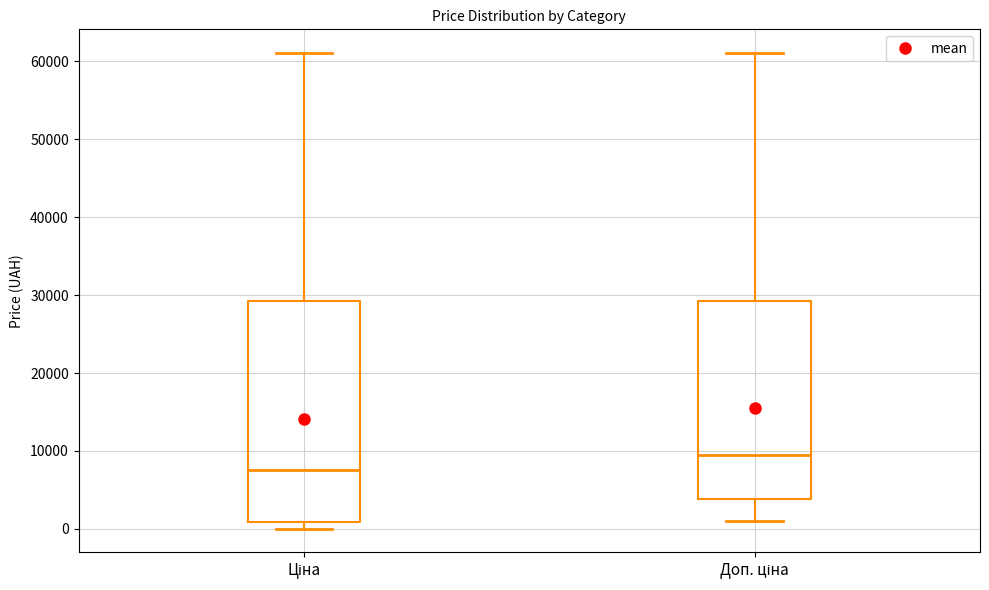

Which box's median line is the lowest?

Ціна